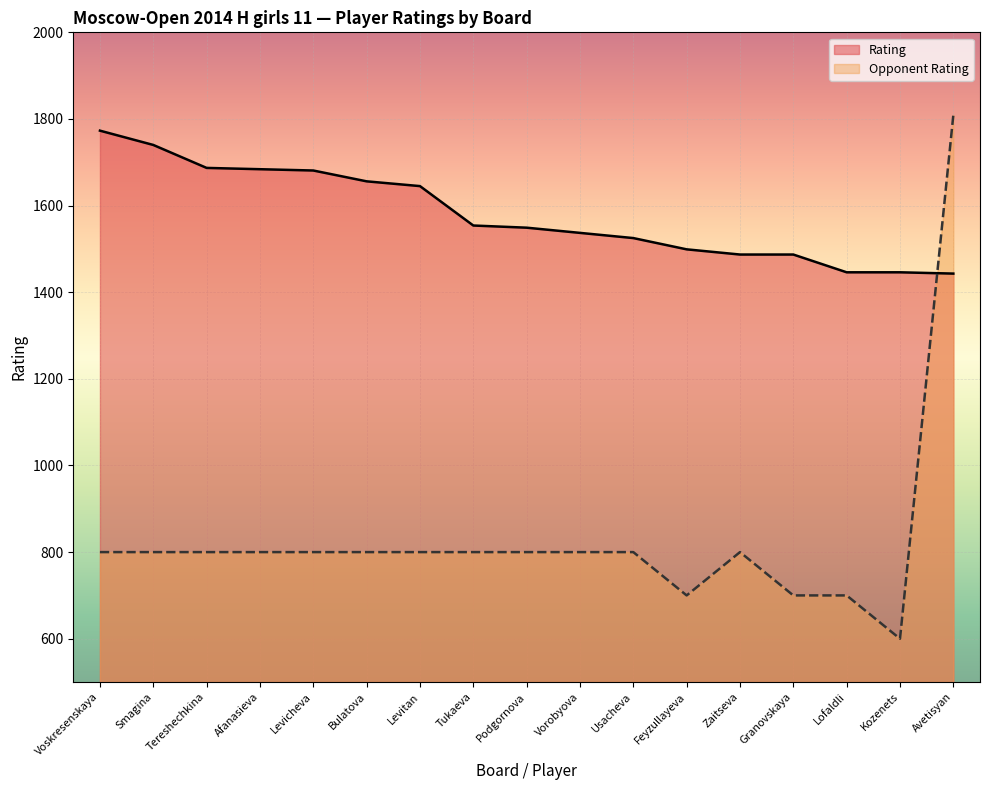

After their last crossing, which series has the higher values: Rating or Opponent Rating?

Opponent Rating